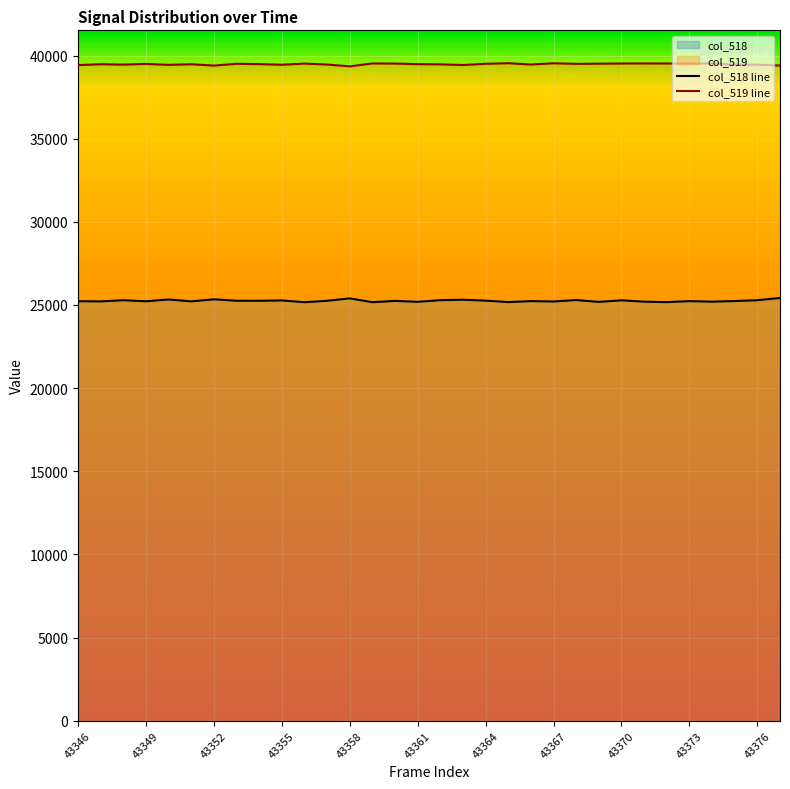

What is the smallest value displayed?

25167